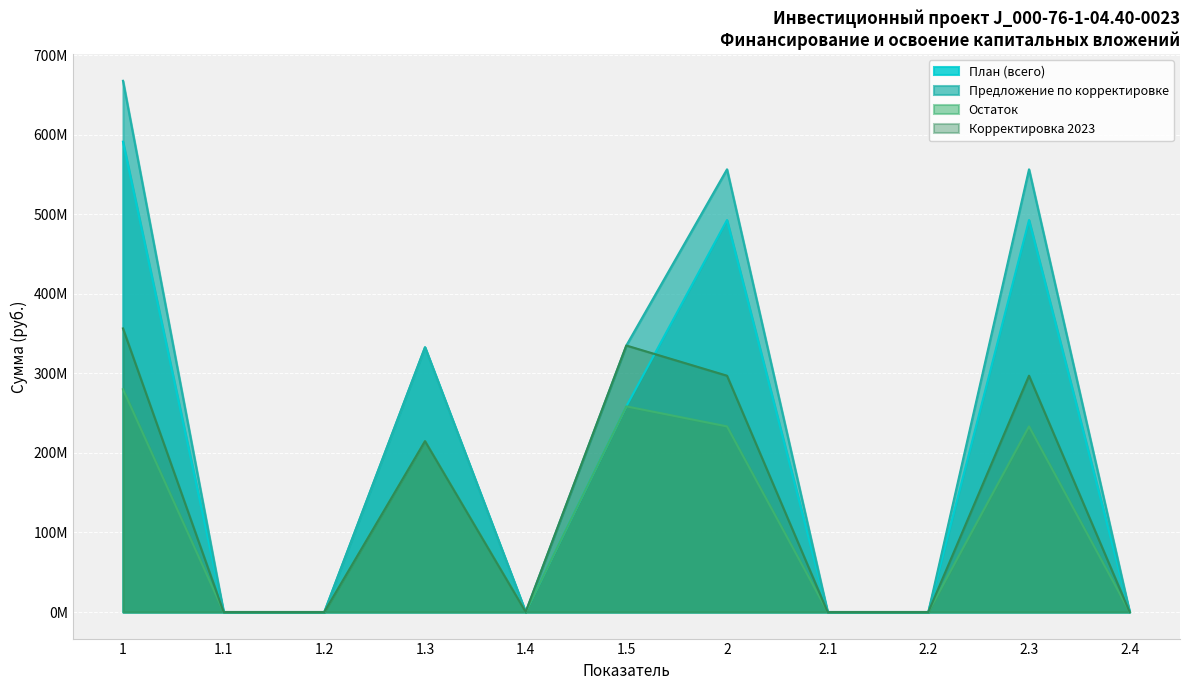

What position from the left is 2?

7